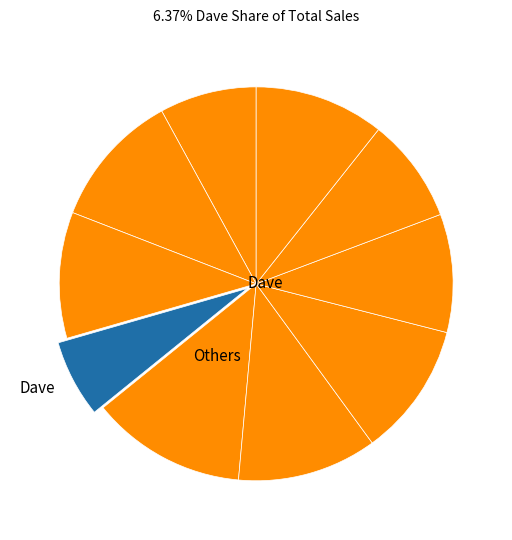

Count the number of slices in the pie.

10